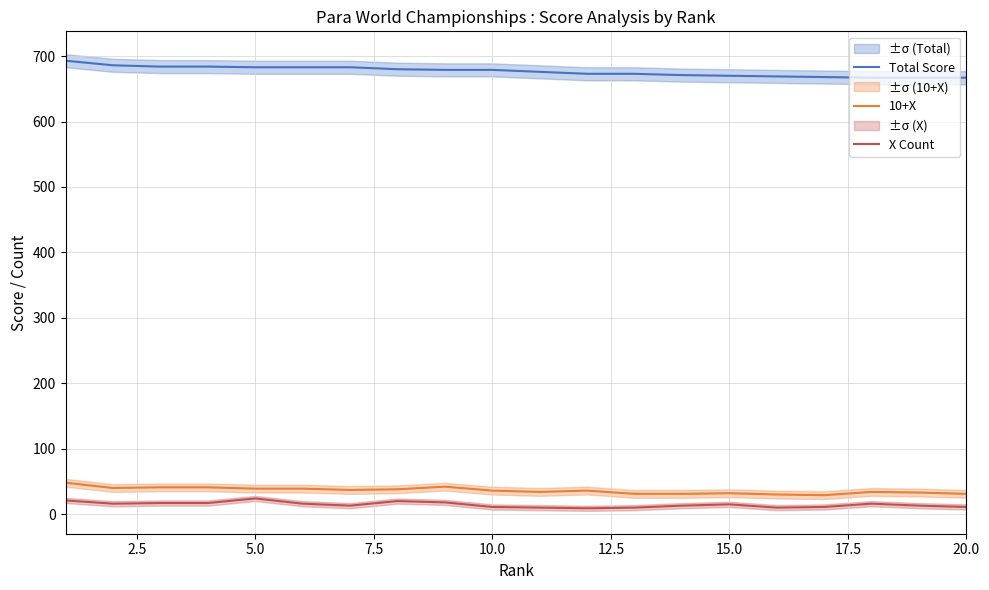

What is the smallest value displayed?

9